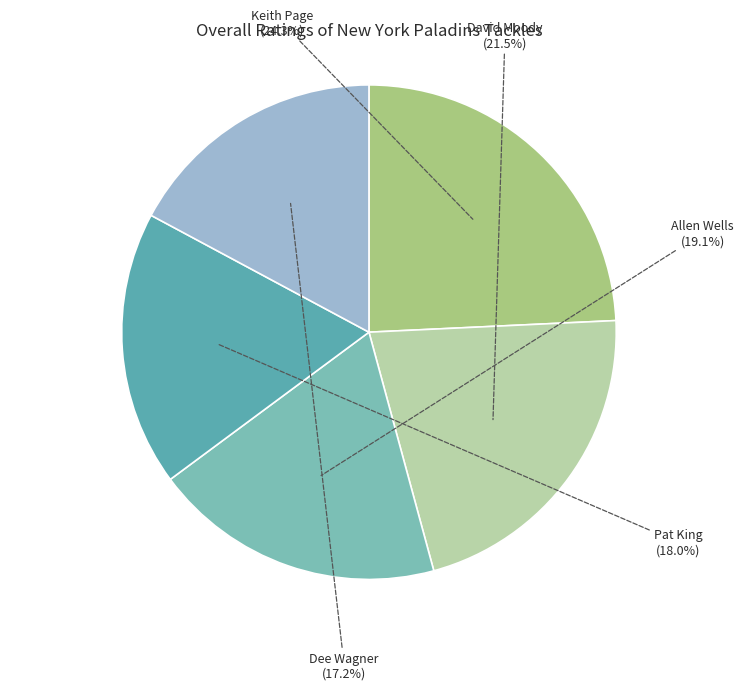

Is it true that Keith Page is 24% of the pie?

True